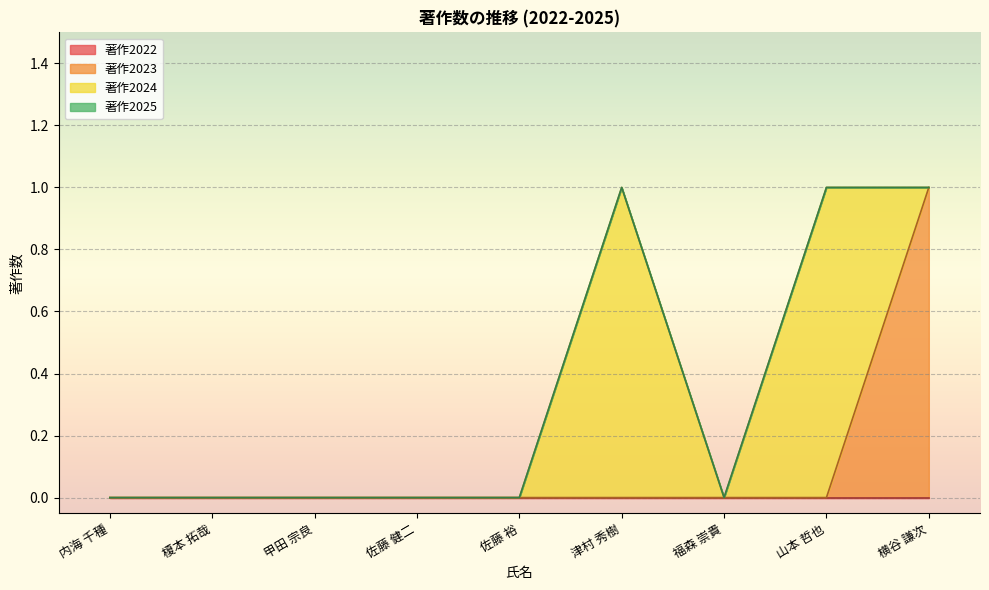

What is the label of the 9th point from the left?

横谷 謙次